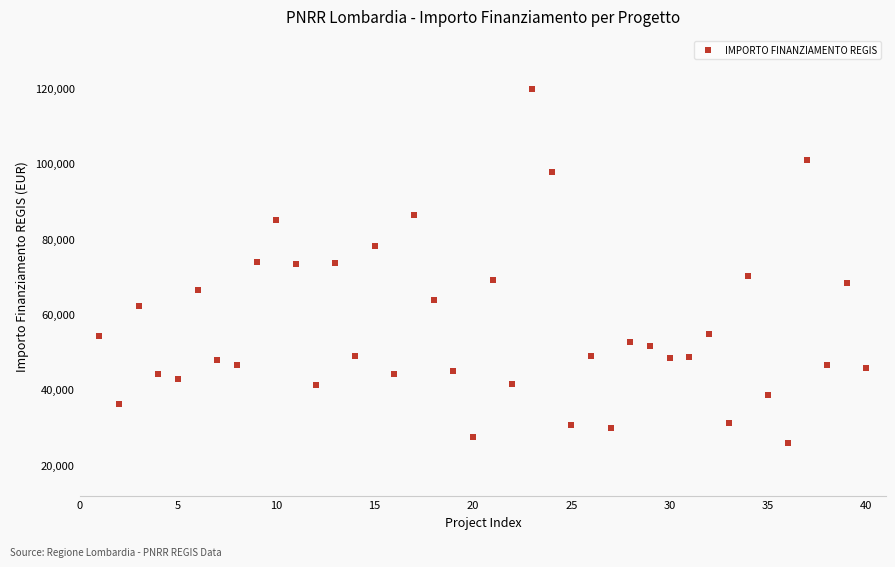

What is the range of X values (max minus min)?

39.0